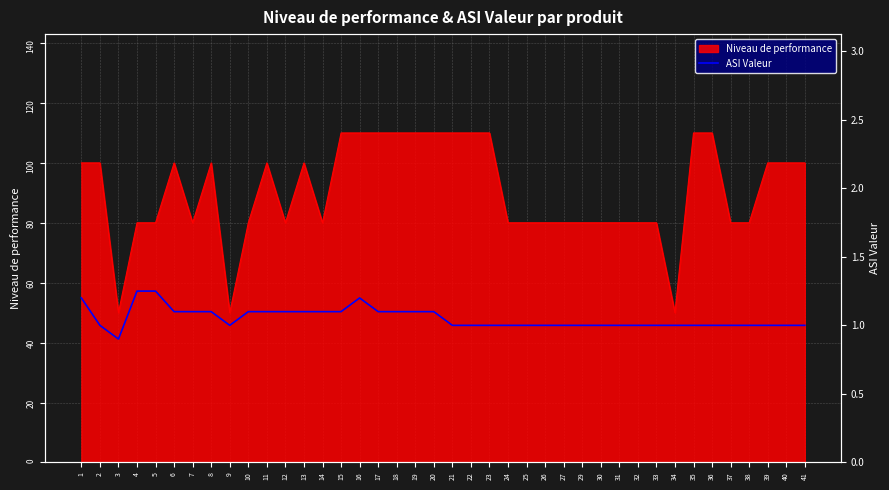

The Niveau de performance series shows 100 at 6. True or false?

True